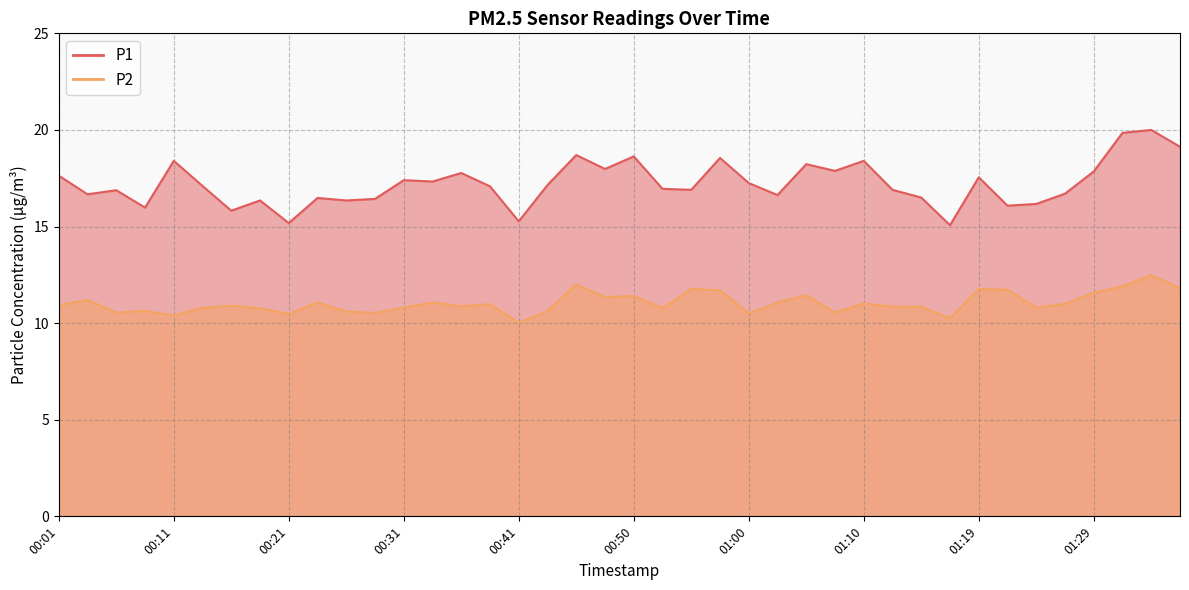

What is the sum of all P1 values?

689.2